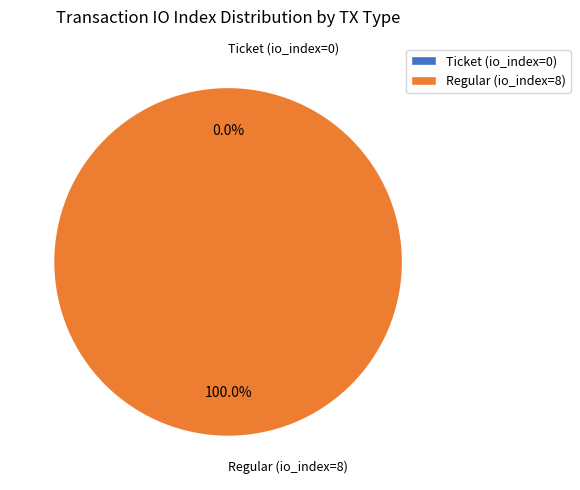

Is there a majority slice in this chart?

Yes